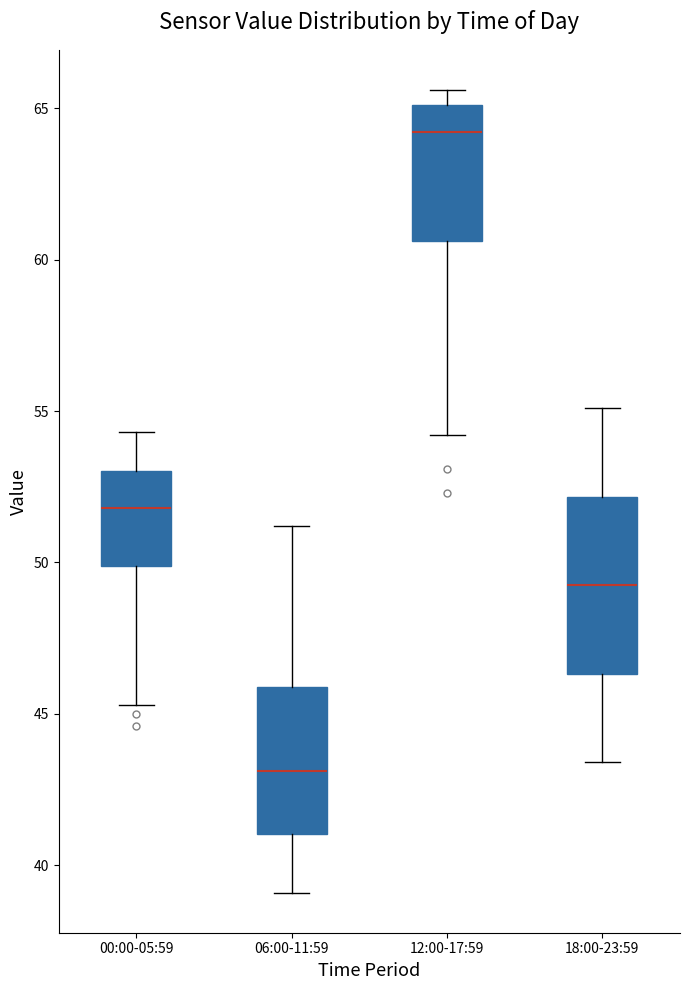

Where does the median line of the box for 06:00-11:59 sit on the y-axis? The values are not printed on the chart, so give them approximately, as read against the axis.

43.0